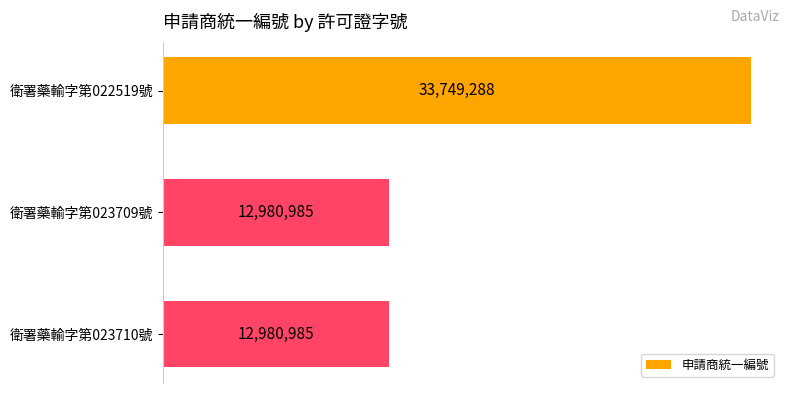

What is the sum of all values?

59711258